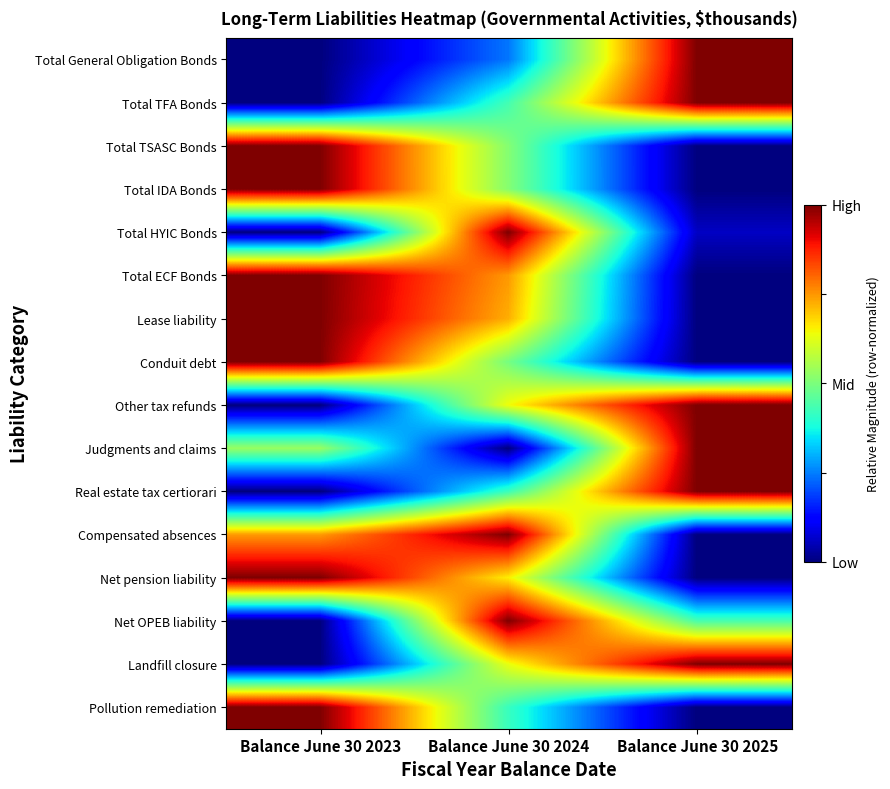

Rank the series at Balance June 30 2025 from highest to lowest value.

Total General Obligation Bonds, Total TFA Bonds, Other tax refunds, Judgments and claims, Real estate tax certiorari, Landfill closure, Net OPEB liability, Total HYIC Bonds, Total TSASC Bonds, Total IDA Bonds, Total ECF Bonds, Lease liability, Conduit debt, Compensated absences, Net pension liability, Pollution remediation